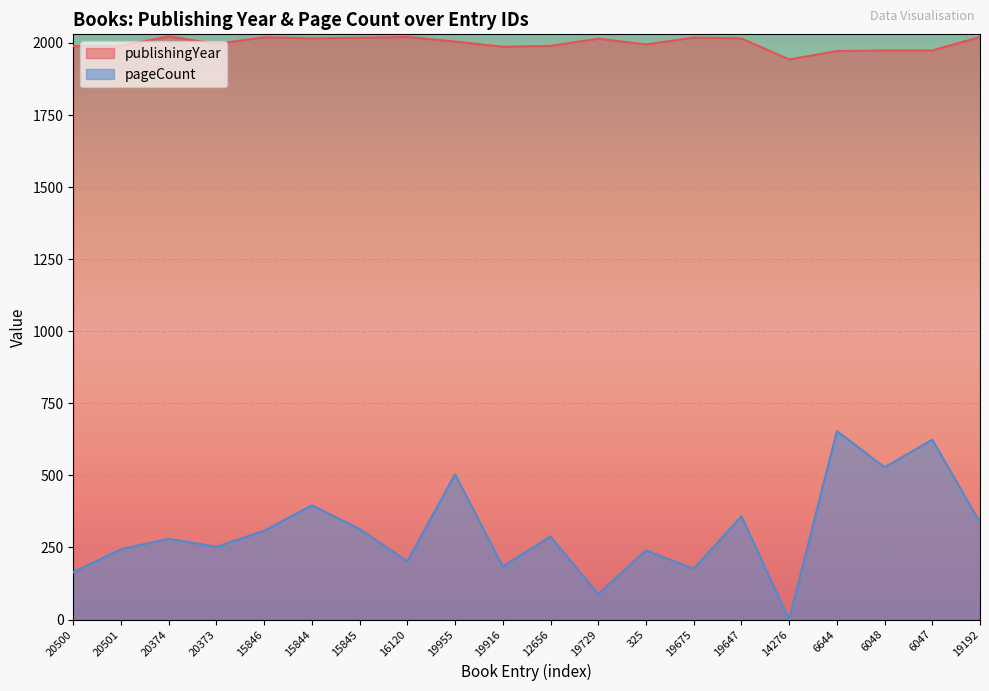

The publishingYear series shows 1974 at 6048. True or false?

True